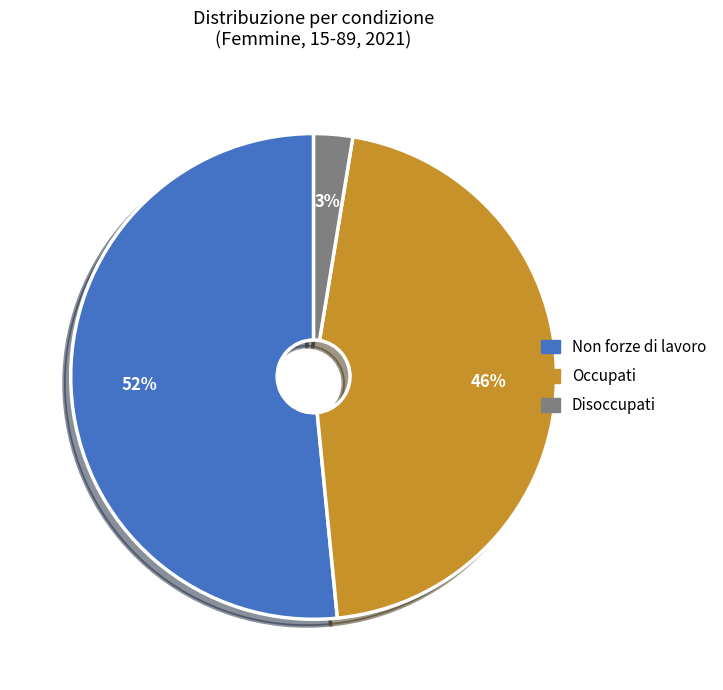

What percentage is the Occupati slice, to the nearest percent?

46%